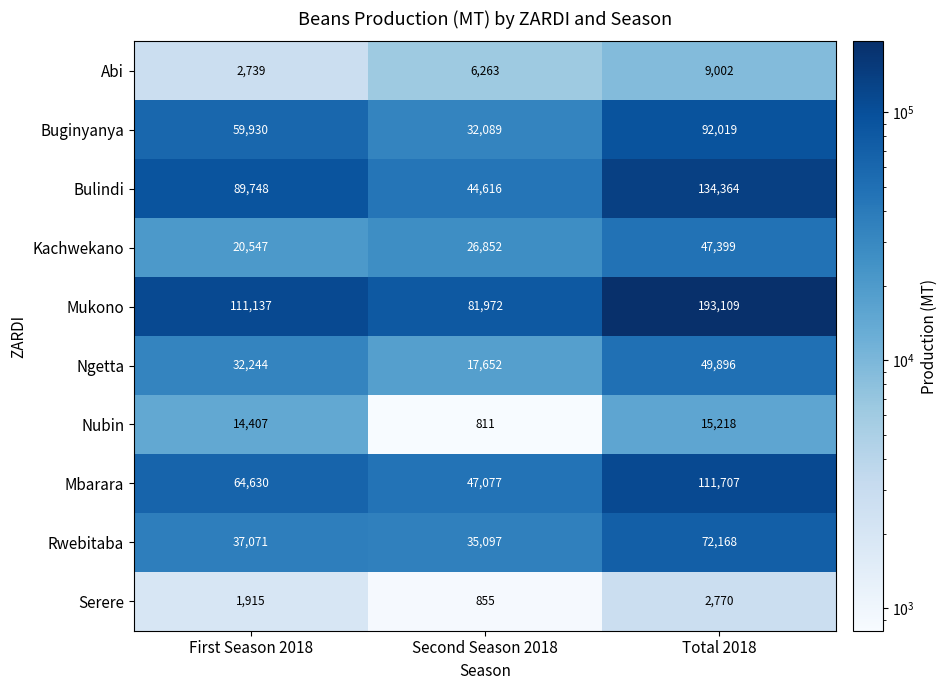

What is the total value across all series at First Season 2018?

434368